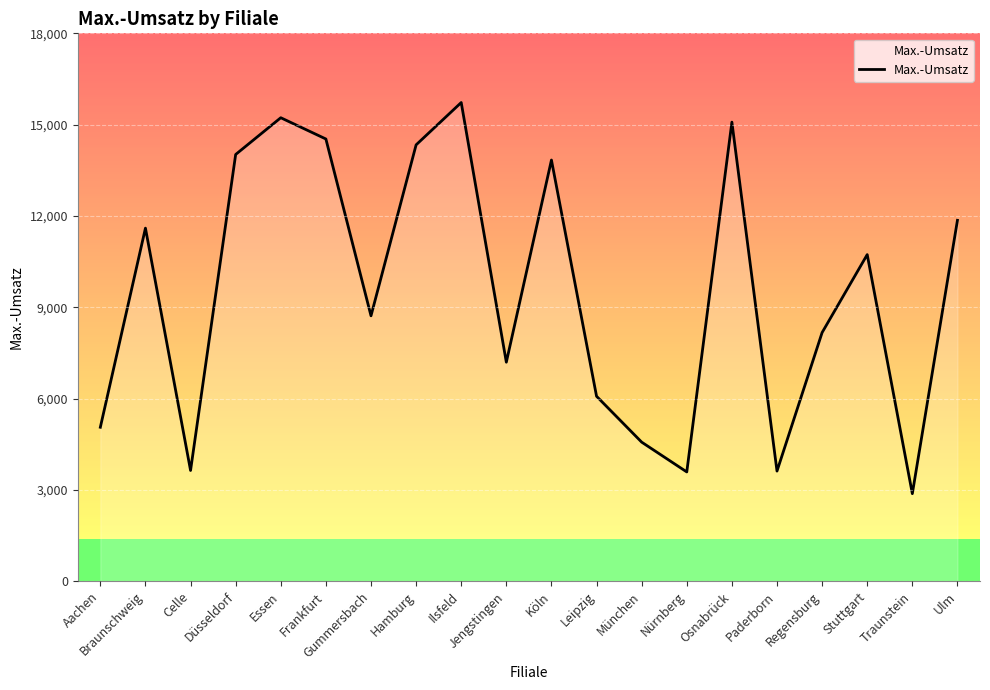

The value at Köln is 13838. True or false?

True